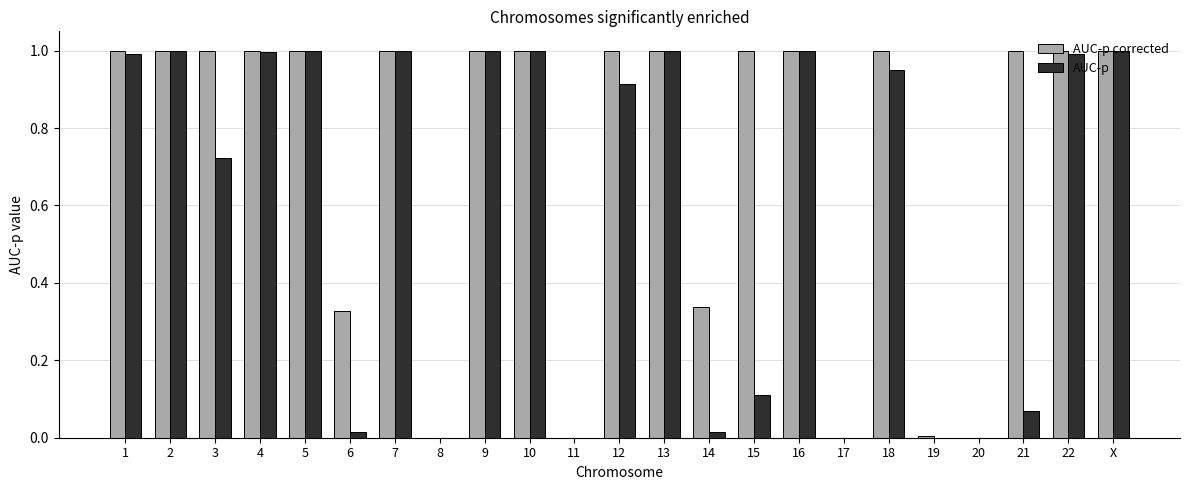

Which series has the largest total across all categories?

AUC-p corrected